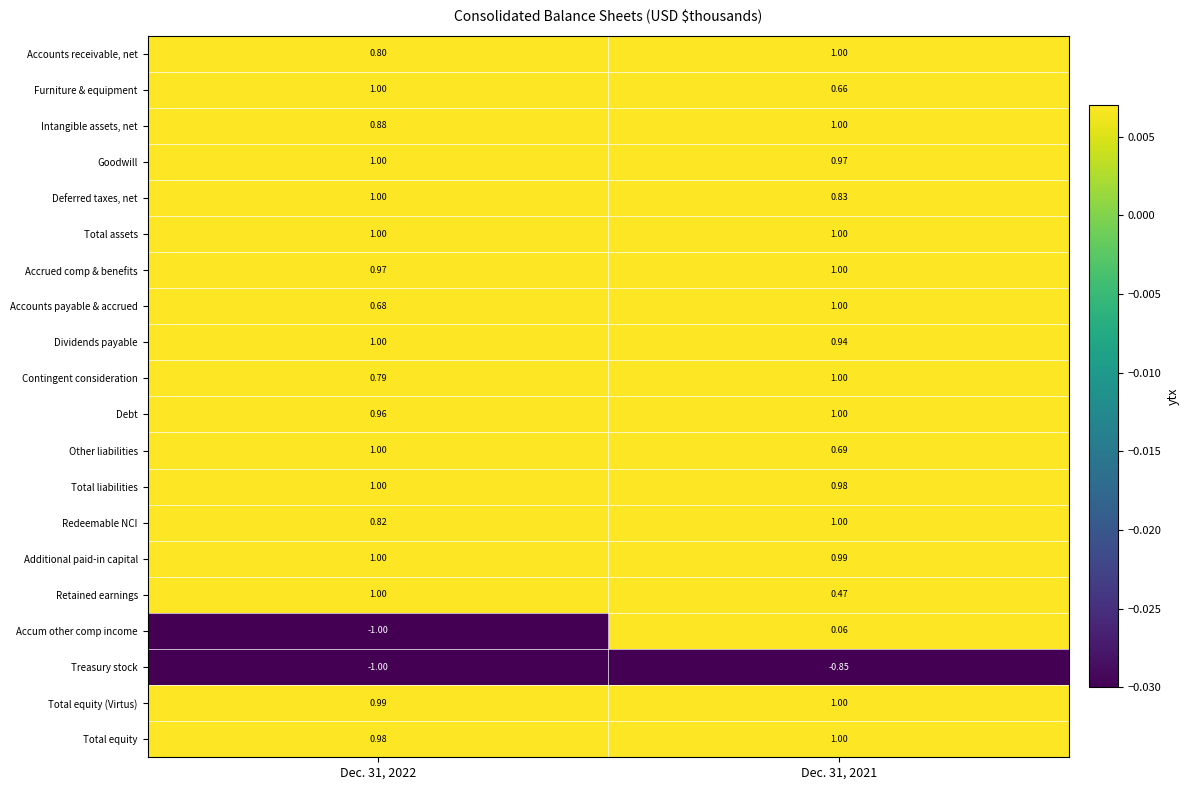

Which series changed the most between Dec. 31, 2022 and Dec. 31, 2021?

Accum other comp income